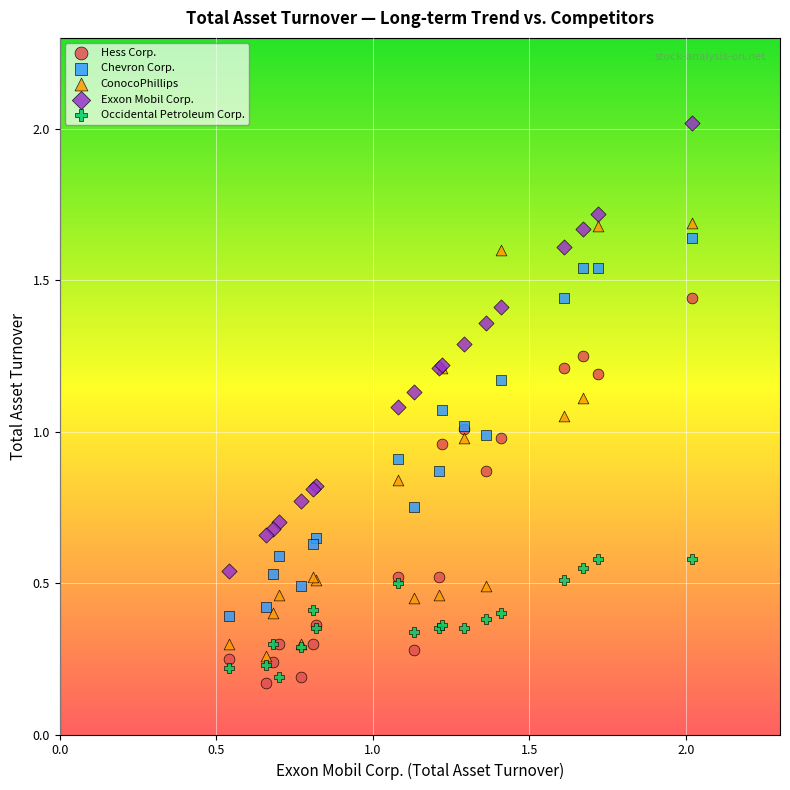

Which series reaches the minimum Y coordinate?

Hess Corp.